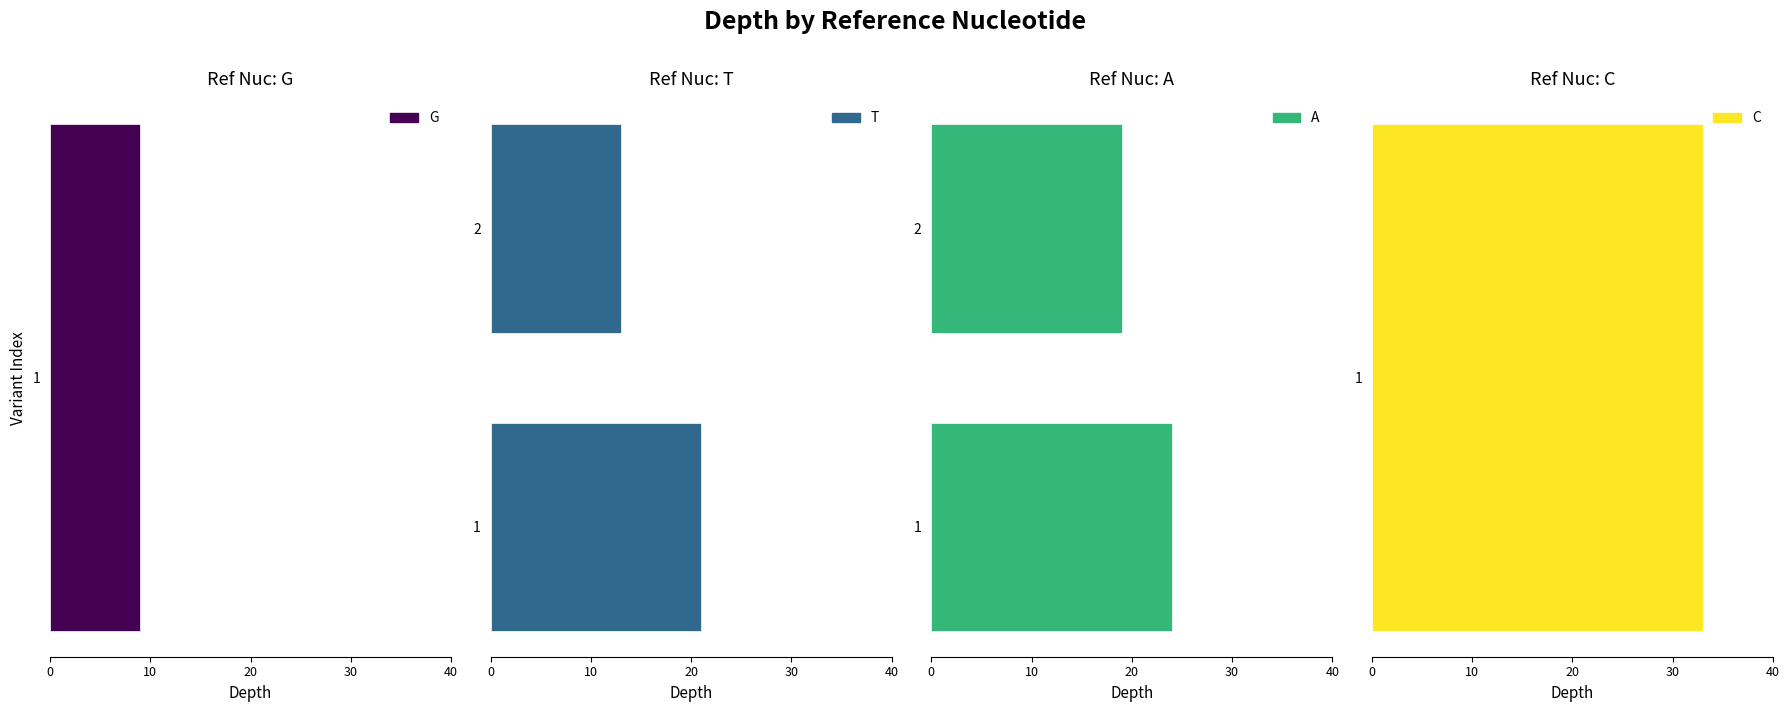

Which series has the largest total across all categories?

A